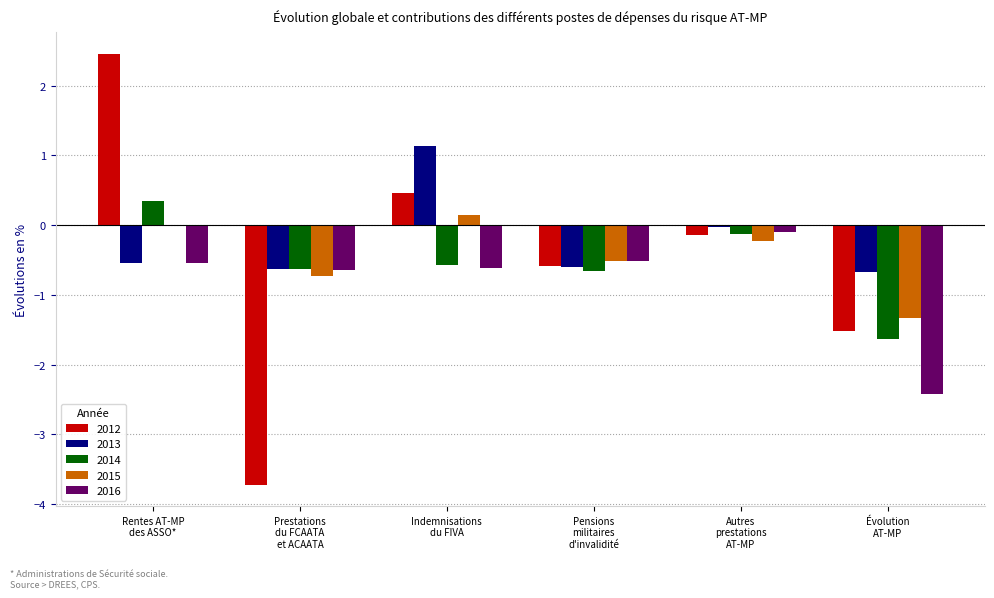

At which category does the chart reach its peak across all series?

Rentes AT-MP
des ASSO*